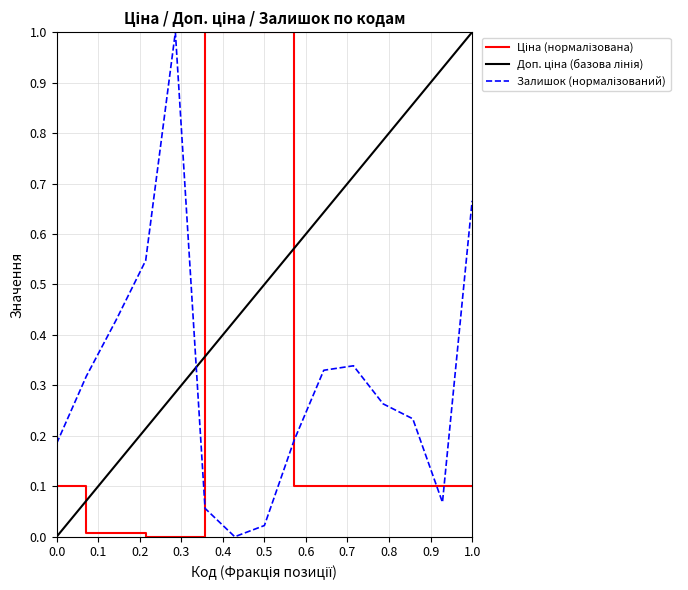

How many interior local valleys does the Залишок series have?

2